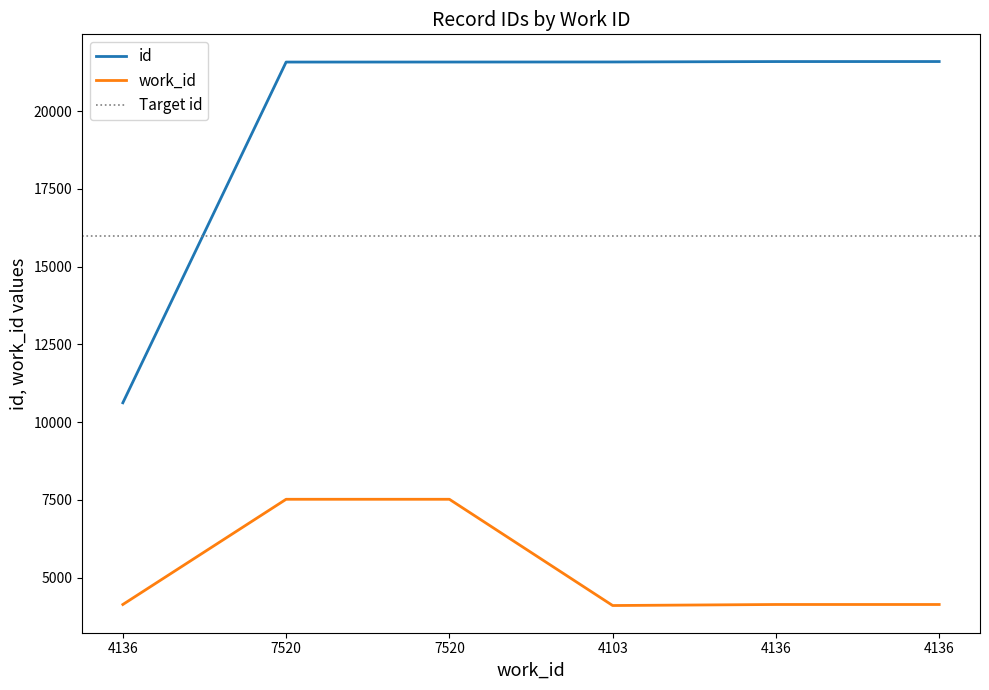

Approximately how many times larger is the value at 7520 compared to 4136?

1.0